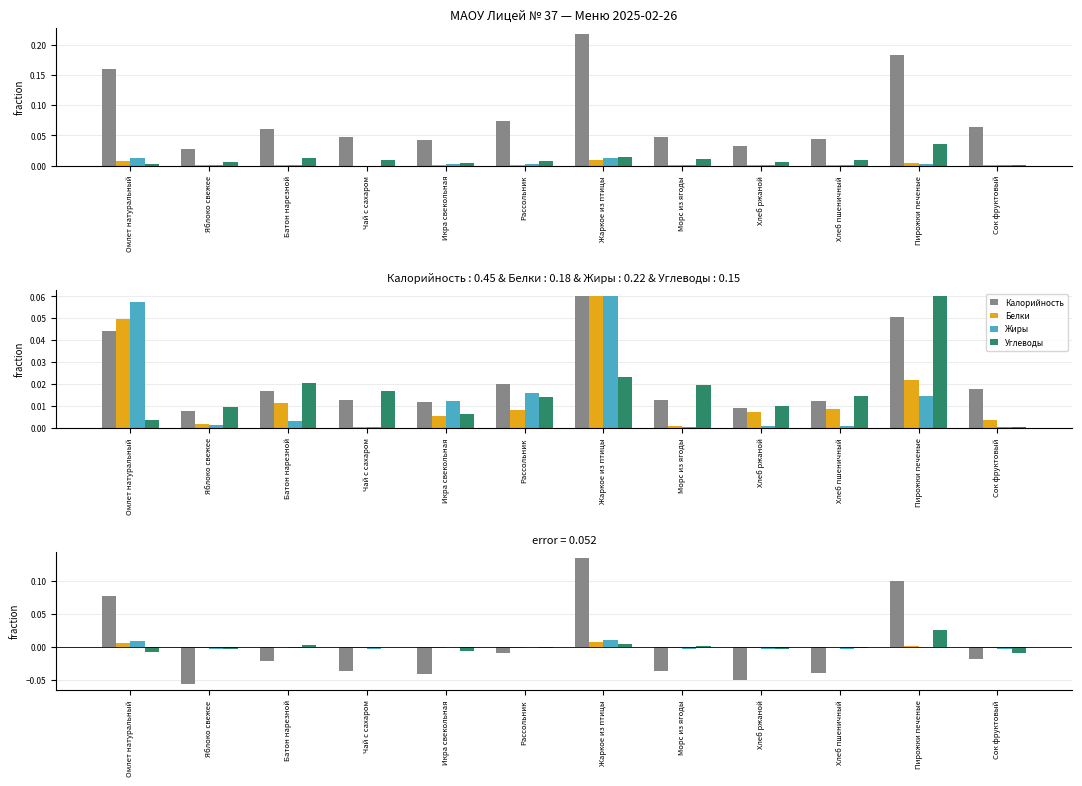

What is the label of the 12th bar from the right?

Омлет натуральный